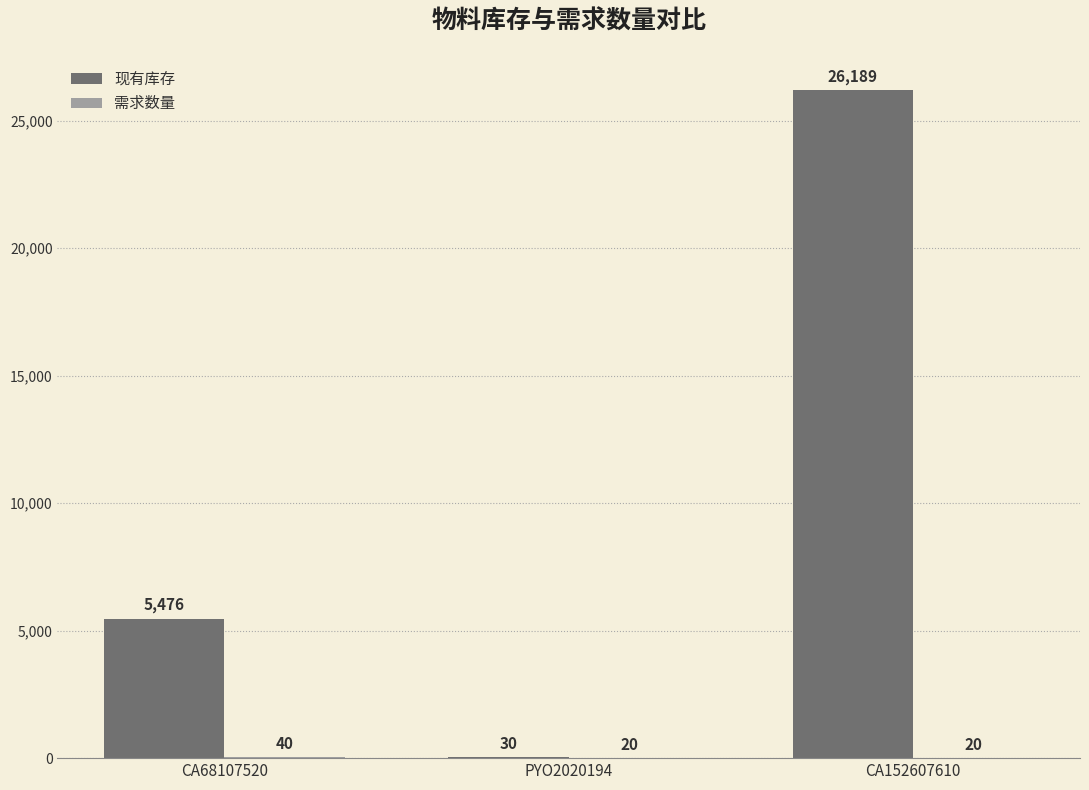

At which category is the sum across all series the highest?

CA152607610